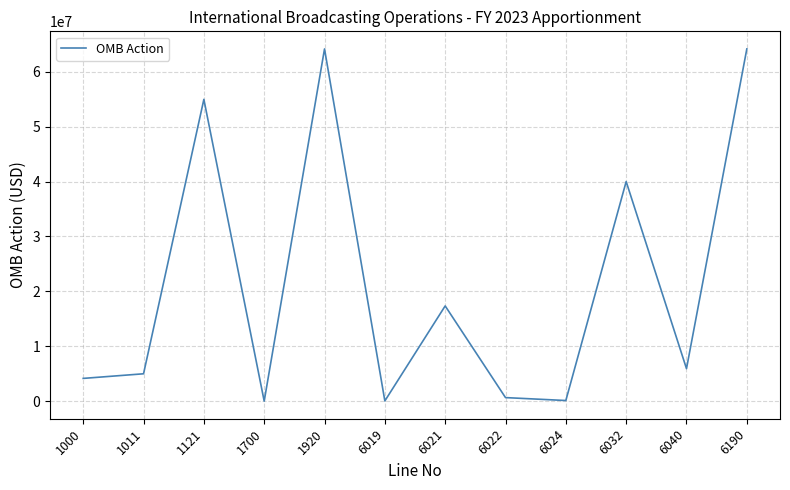

What is the change in value from 1011 to 1920?

+59147481